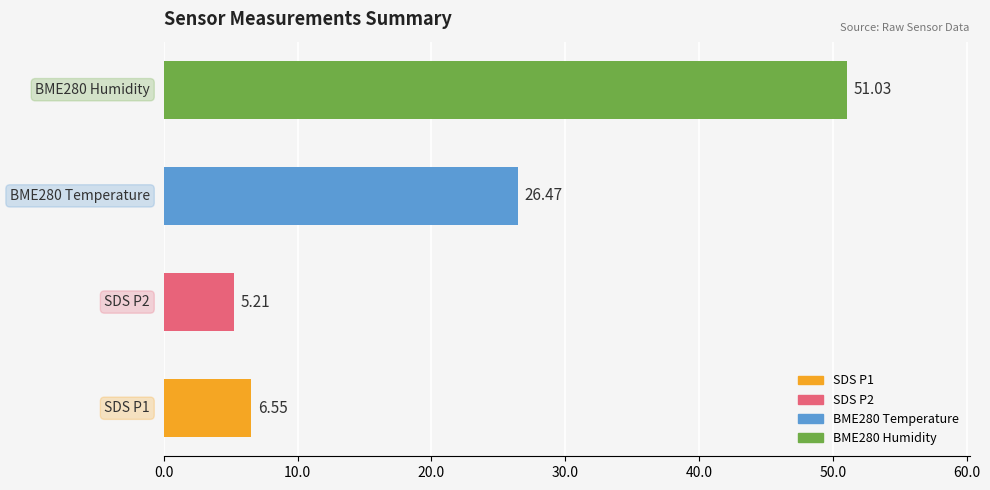

What is the sum of all values?

89.3